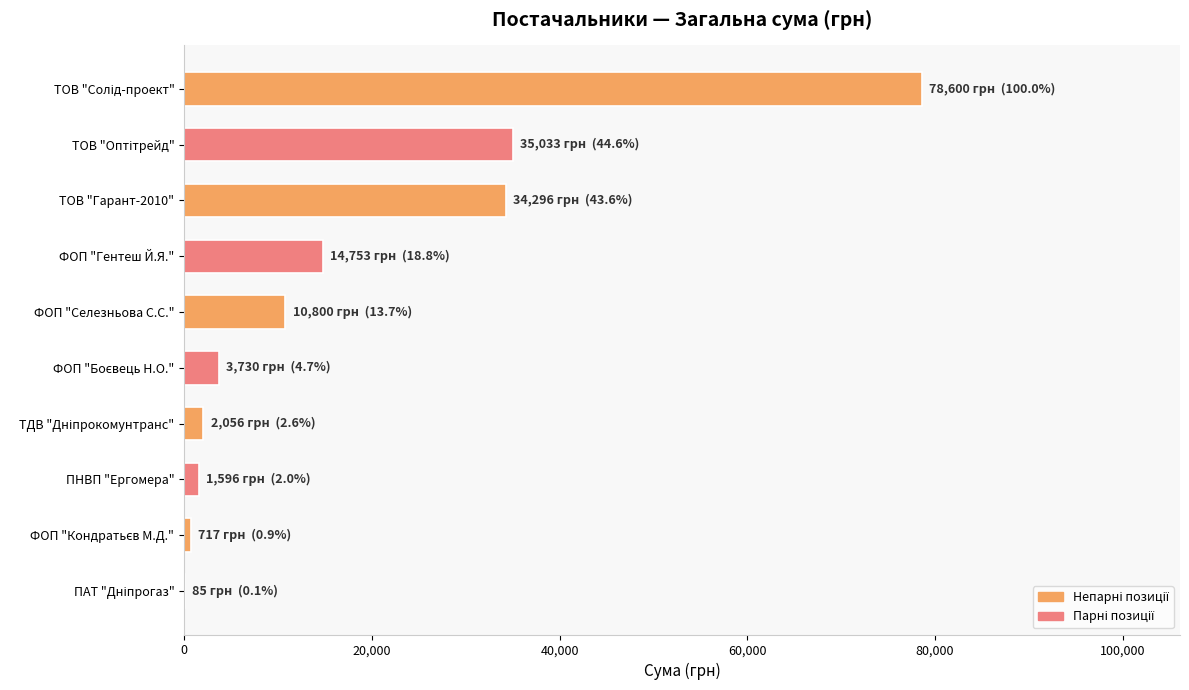

What is the ratio of the value at ФОП "Гентеш Й.Я." to the value at ФОП "Селезньова С.С."?

1.4